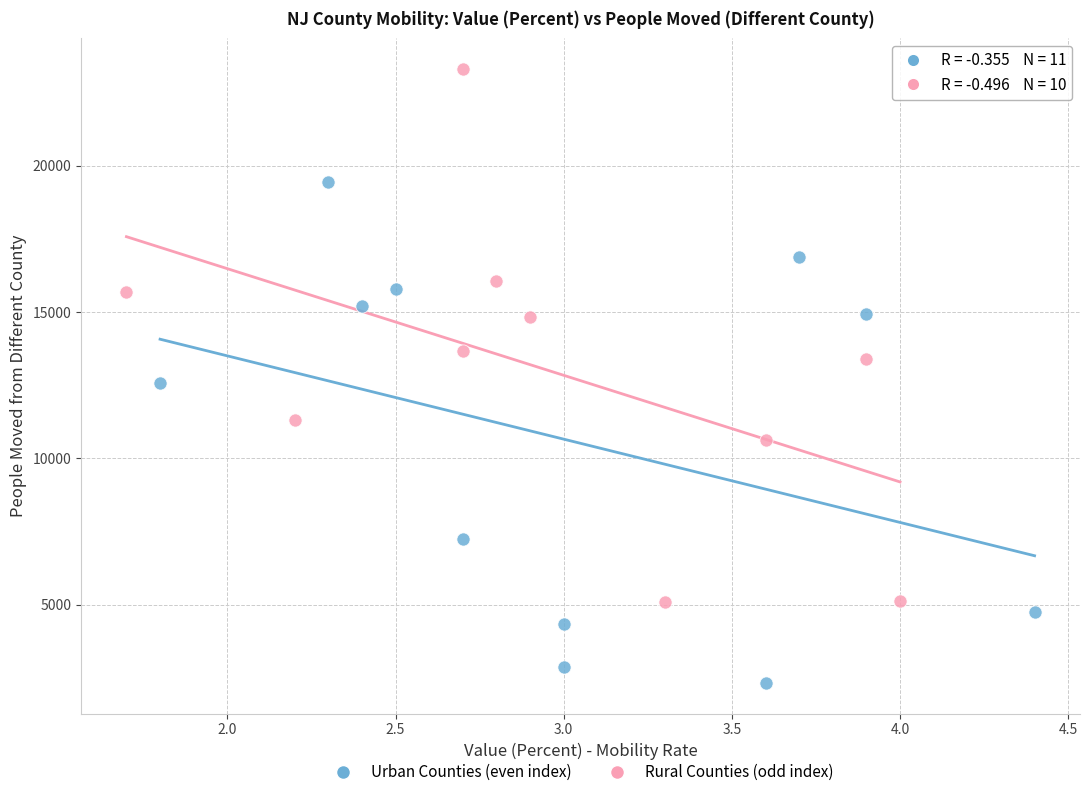

Which series contains the highest Y value?

Rural Counties (odd index)